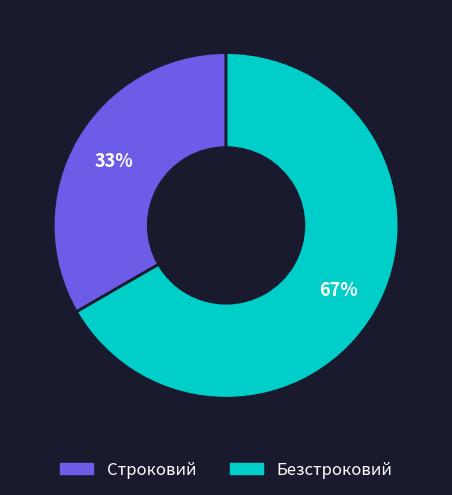

How many slices are in this pie chart?

2